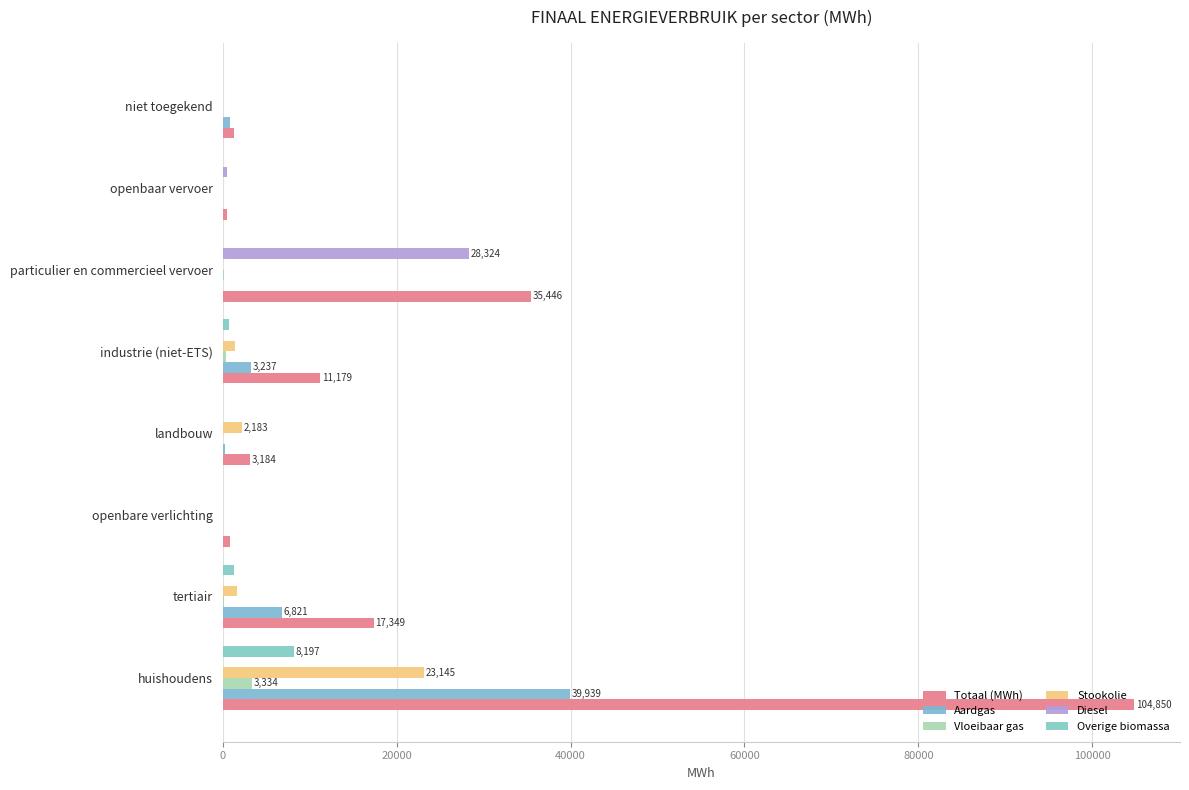

How many distinct data groups are displayed?

6